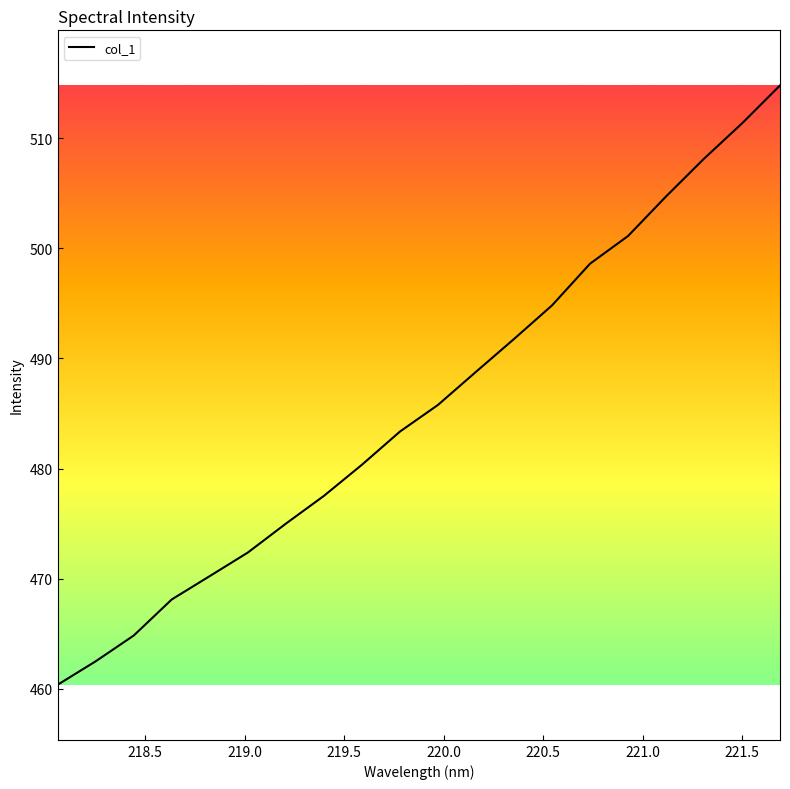

What is the maximum value shown in the chart?

514.8